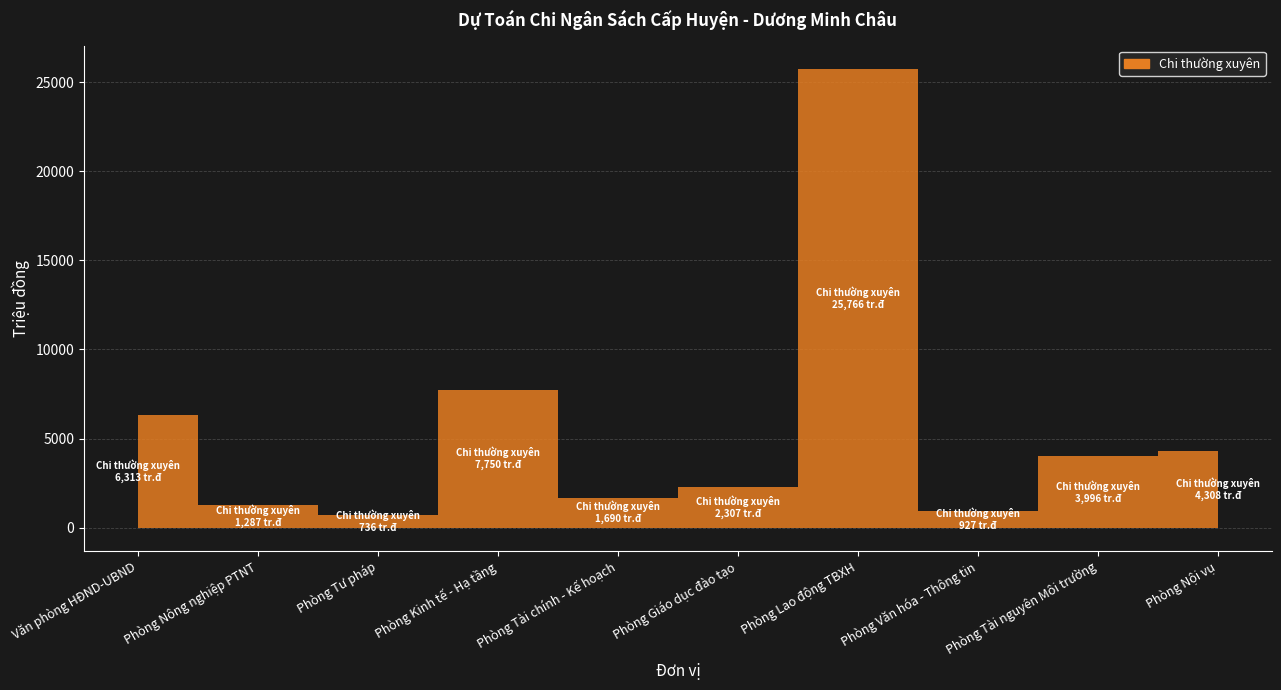

How many interior local valleys does the Chi thường xuyên series have?

3